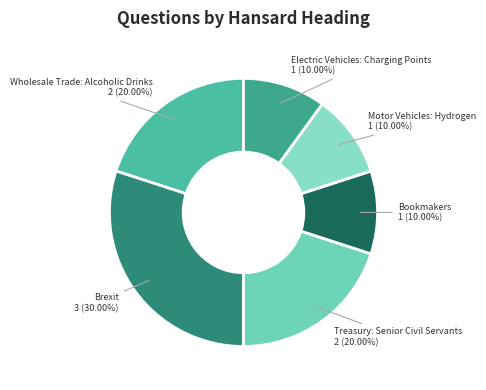

Is the sum of Brexit and Bookmakers greater than half?

No